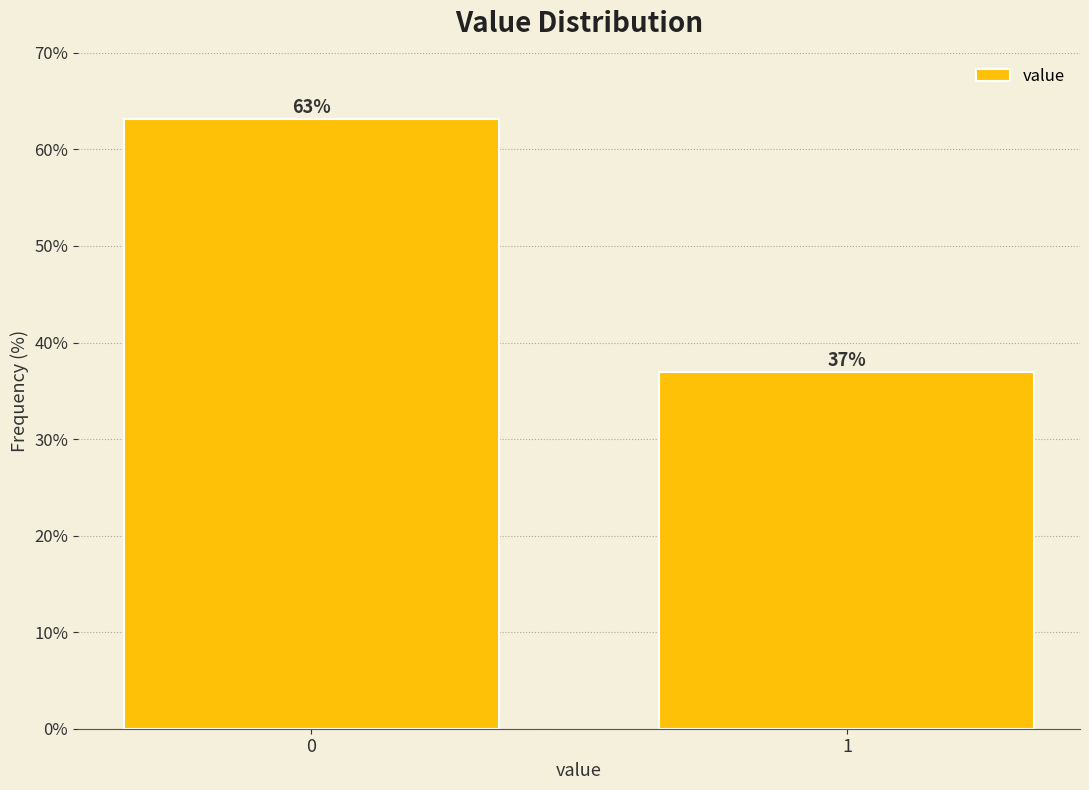

Approximately how many times larger is the value at 0 compared to 1?

1.7